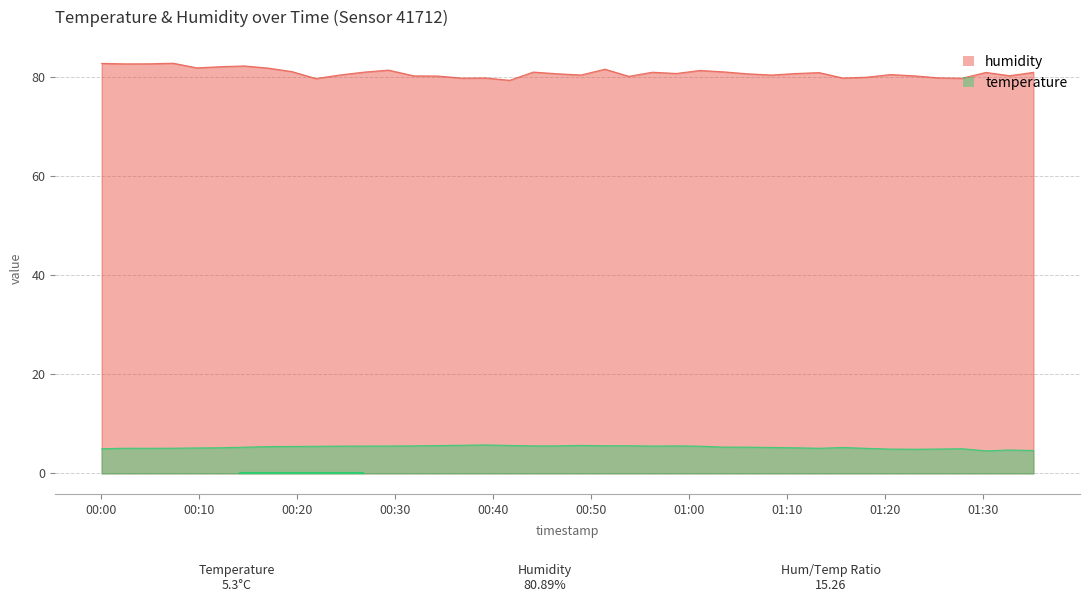

Which series has the largest range (max minus min)?

humidity